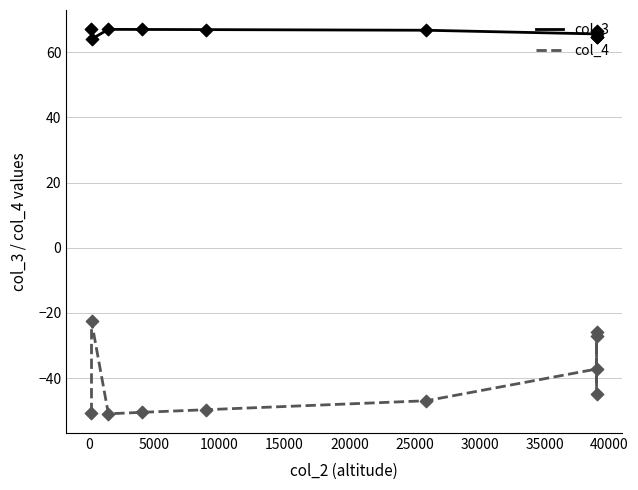

Which series contains the lowest Y value?

col_4